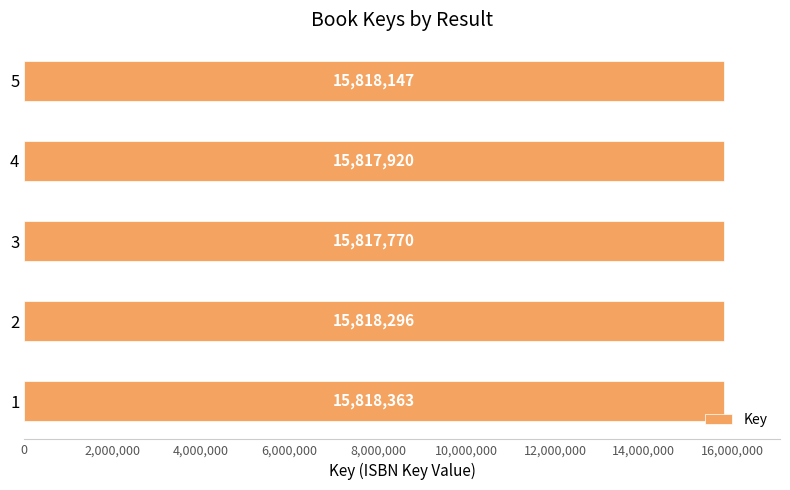

List the labels in order of value, smallest first.

3, 4, 5, 2, 1